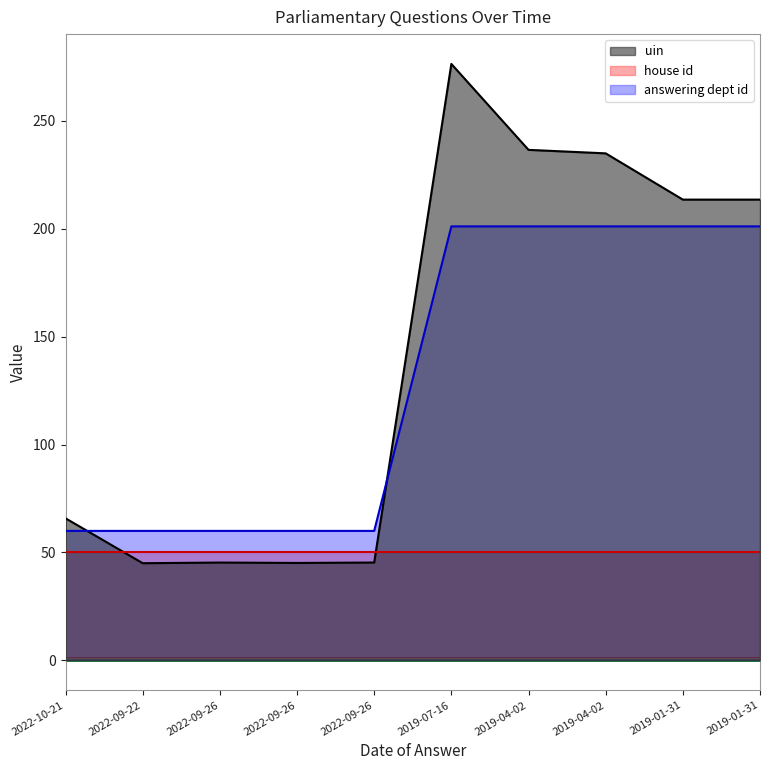

At how many categories does at least one series exceed 226?

3